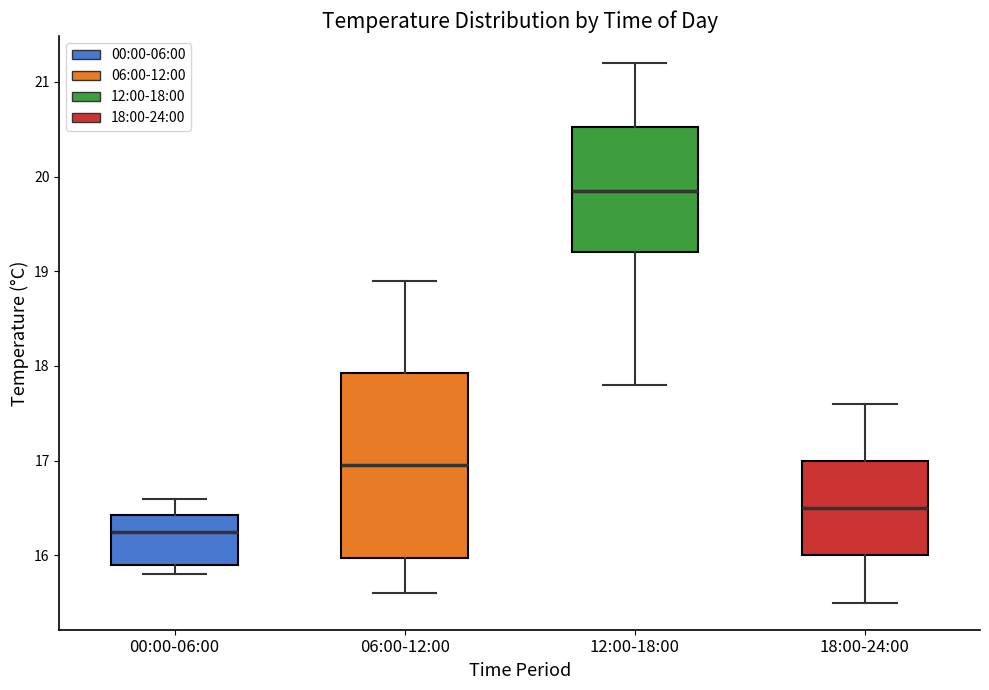

Which box has the lowest median line?

00:00-06:00